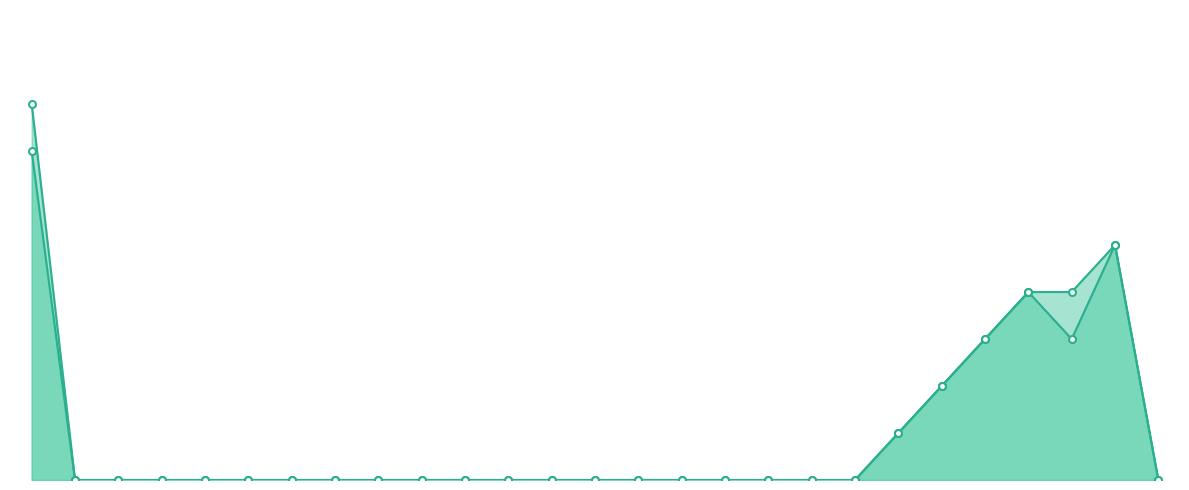

What is the difference between the second highest and minimum values in the サービス提供時間内勤務 markers series?

5